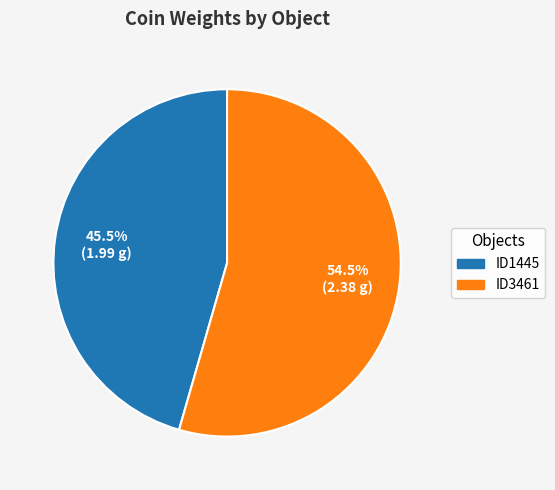

Rank the categories by value from highest to lowest.

ID3461, ID1445